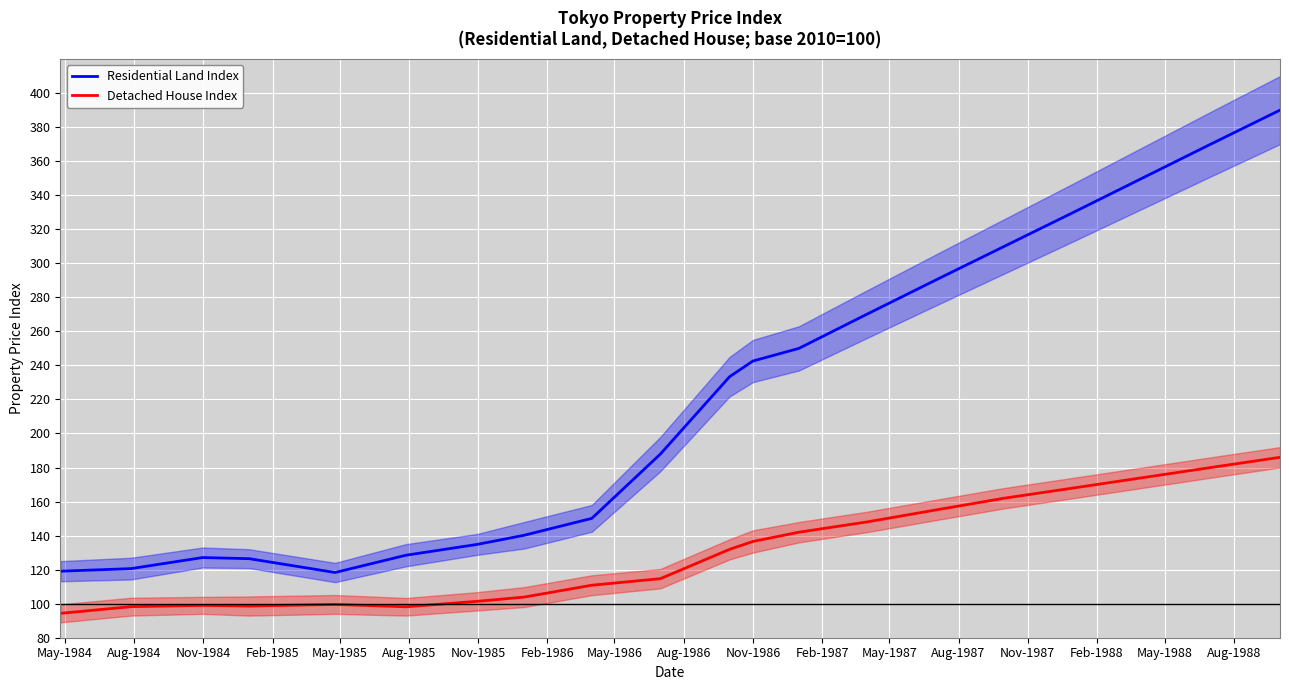

What is the minimum value for Residential Land Index?

118.3